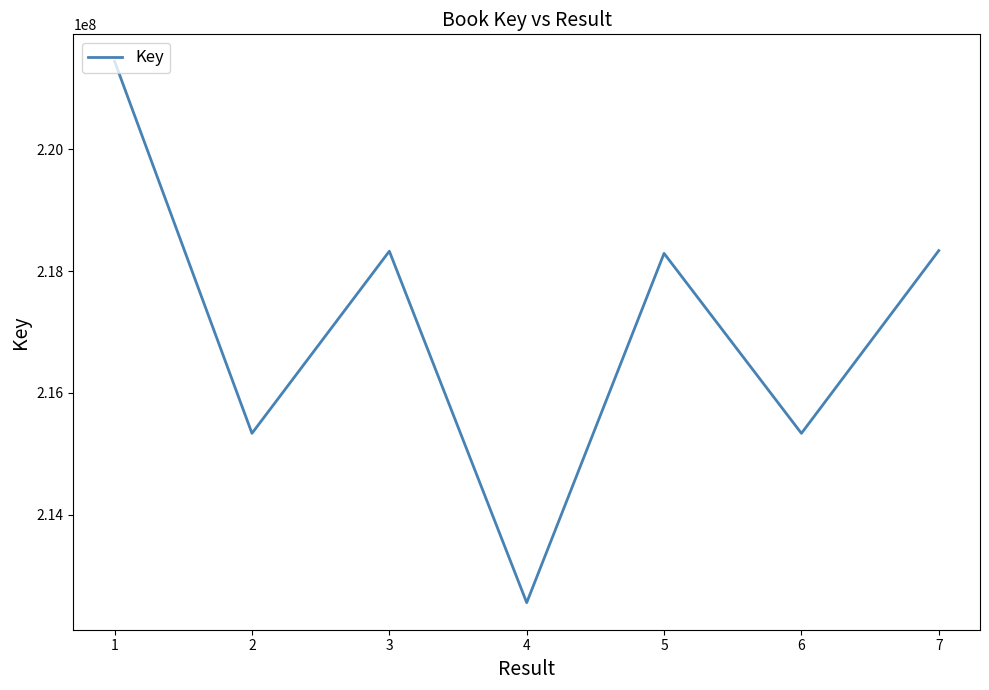

What value does the data have at 6, to the nearest 10?

215335820